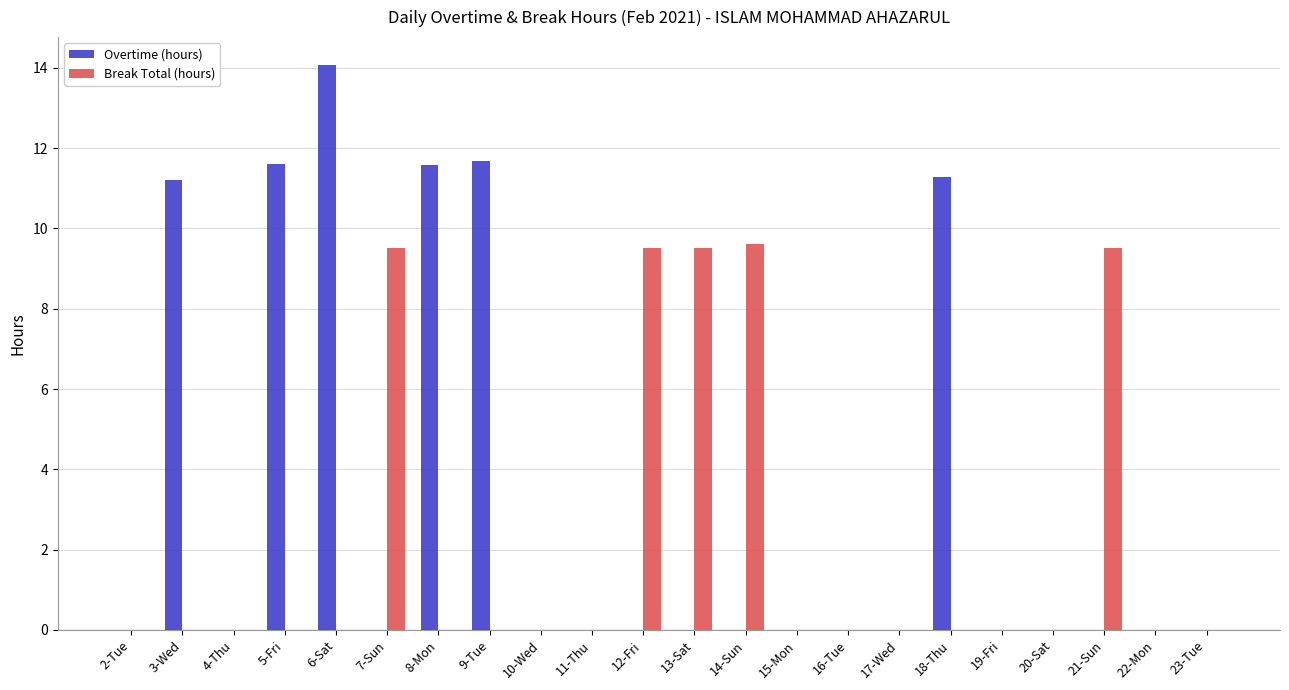

At which label does Overtime (hours) reach its peak?

6-Sat